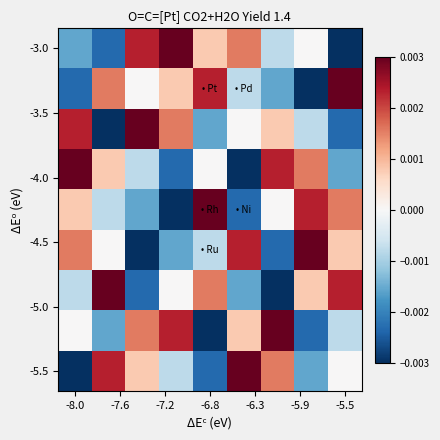

At which category is the sum across all series the highest?

-8.0